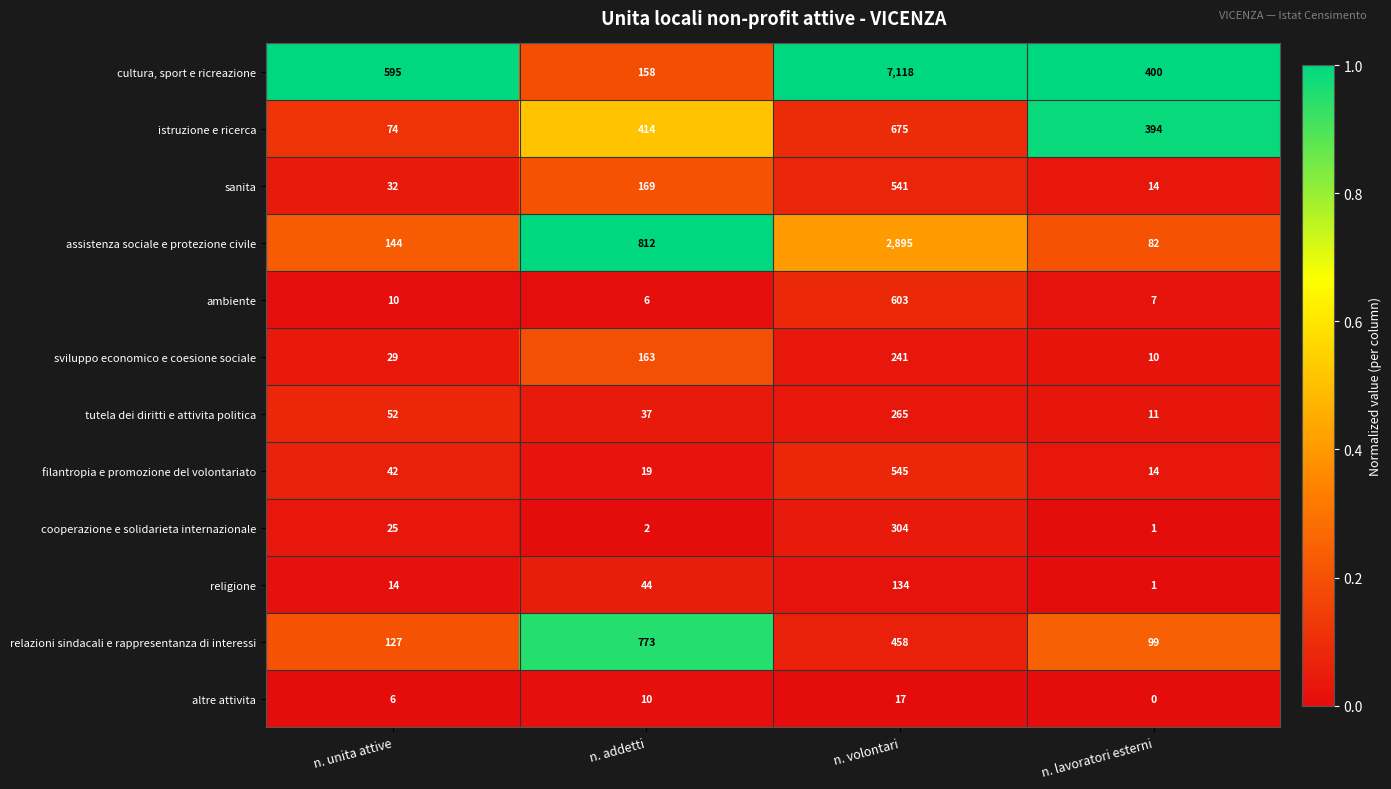

List the series in order of their peak value, lowest first.

altre attivita, religione, sviluppo economico e coesione sociale, tutela dei diritti e attivita politica, cooperazione e solidarieta internazionale, sanita, filantropia e promozione del volontariato, ambiente, istruzione e ricerca, relazioni sindacali e rappresentanza di interessi, assistenza sociale e protezione civile, cultura, sport e ricreazione